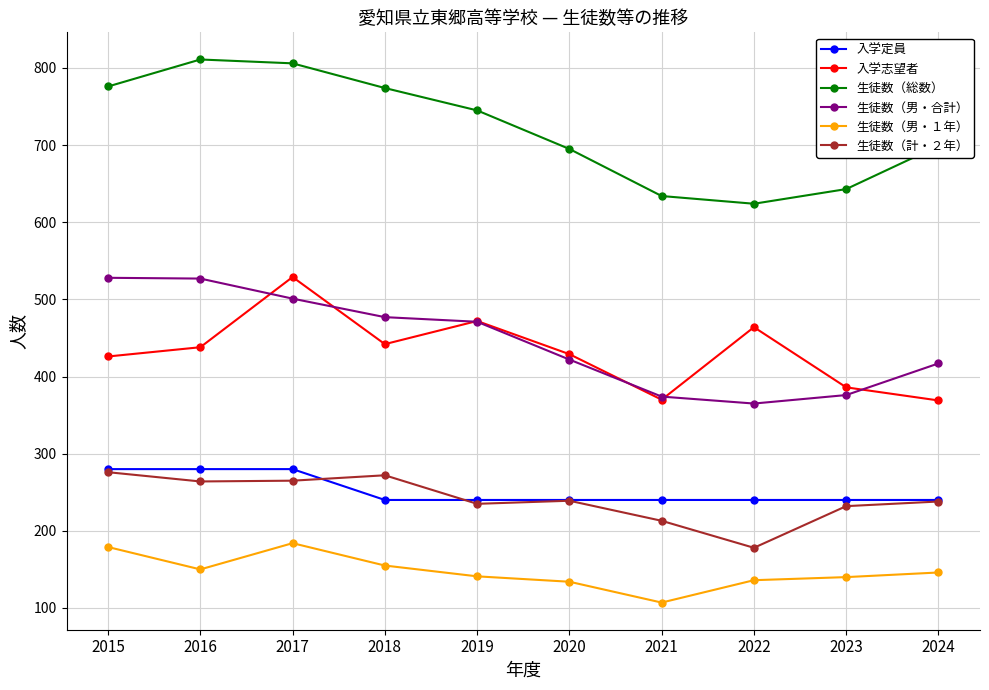

True or false: 入学志望者 and 生徒数（男・１年） intersect in this chart.

False